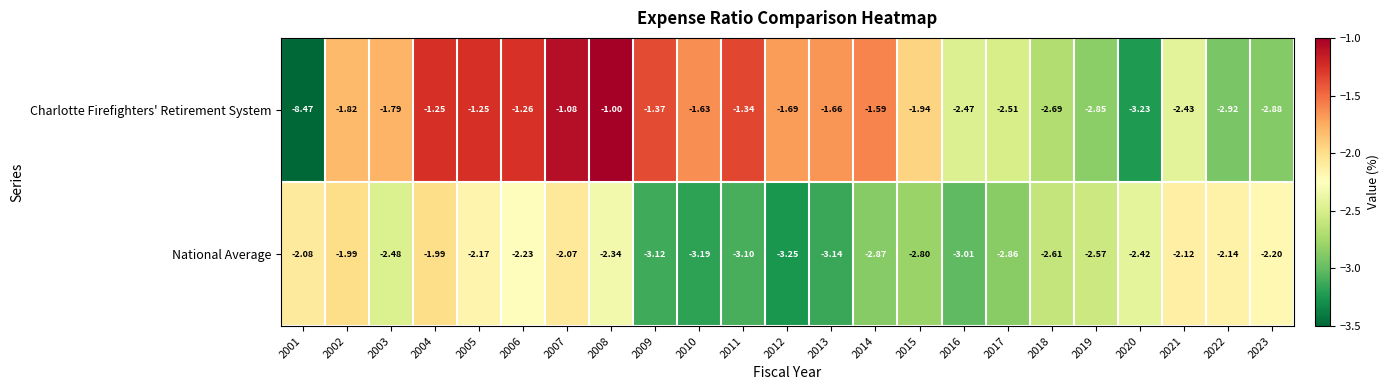

Which series has the largest total across all categories?

Charlotte Firefighters' Retirement System